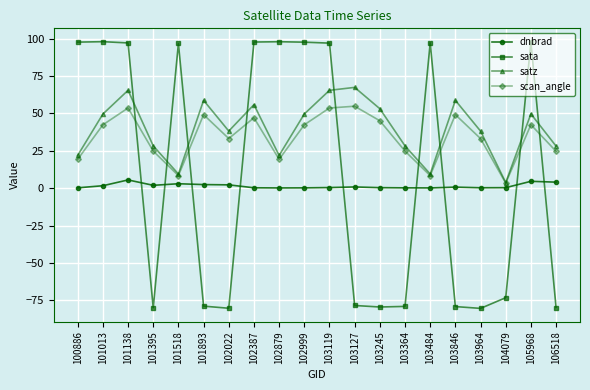

Which series has the widest spread of values?

sata